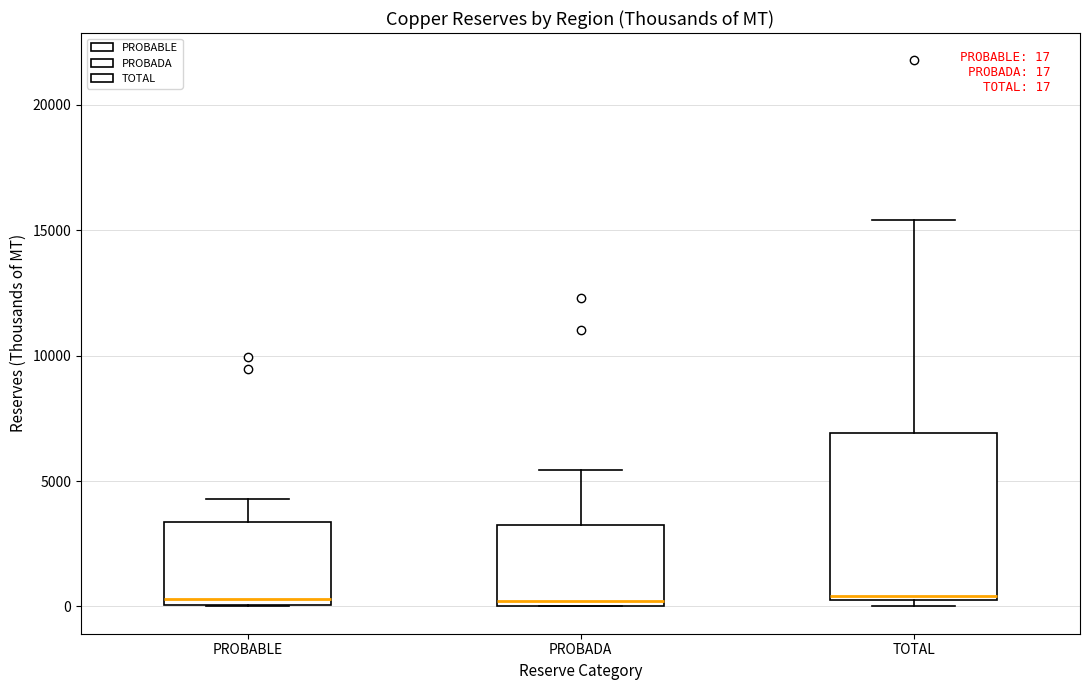

Comparing the boxes themselves (not the whiskers), which one is the tallest?

TOTAL